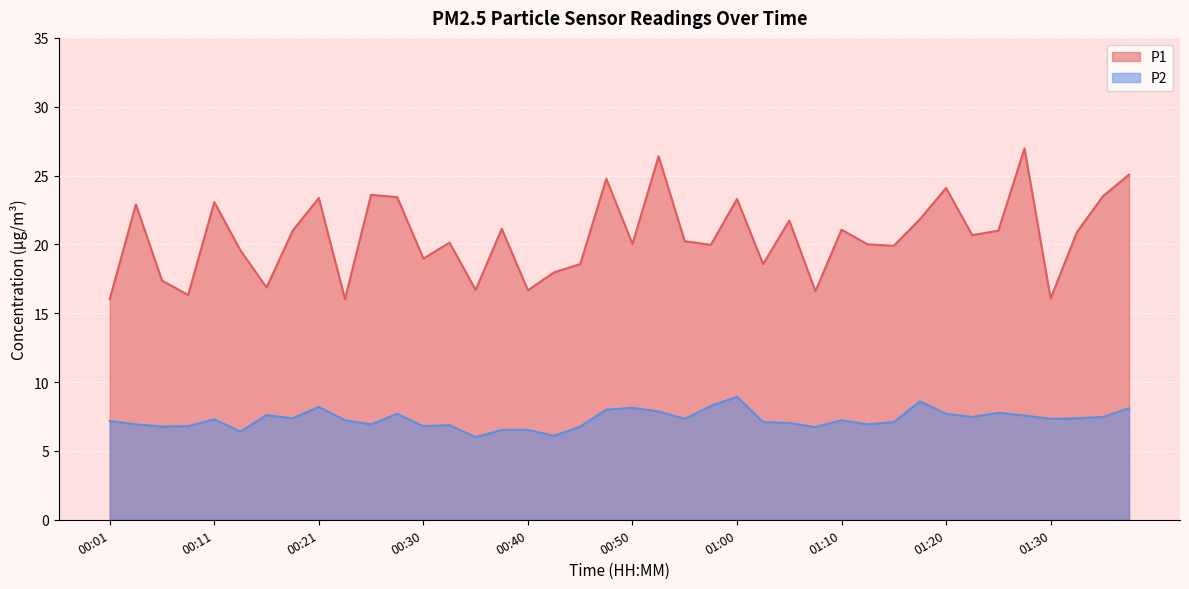

What is the total value across all series at 01:03?

25.7